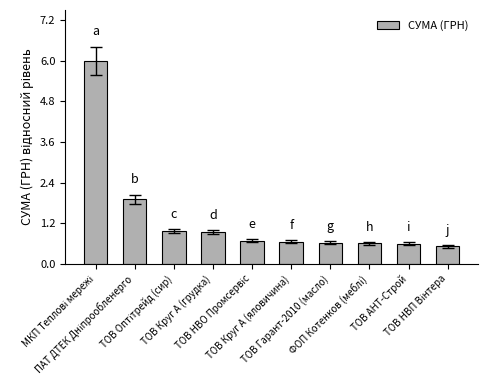

What is the value of the 8th bar from the left?

0.6